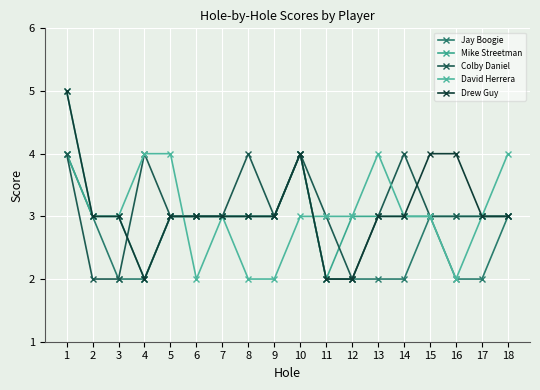

Is this an area chart (filled region under the line)?

No